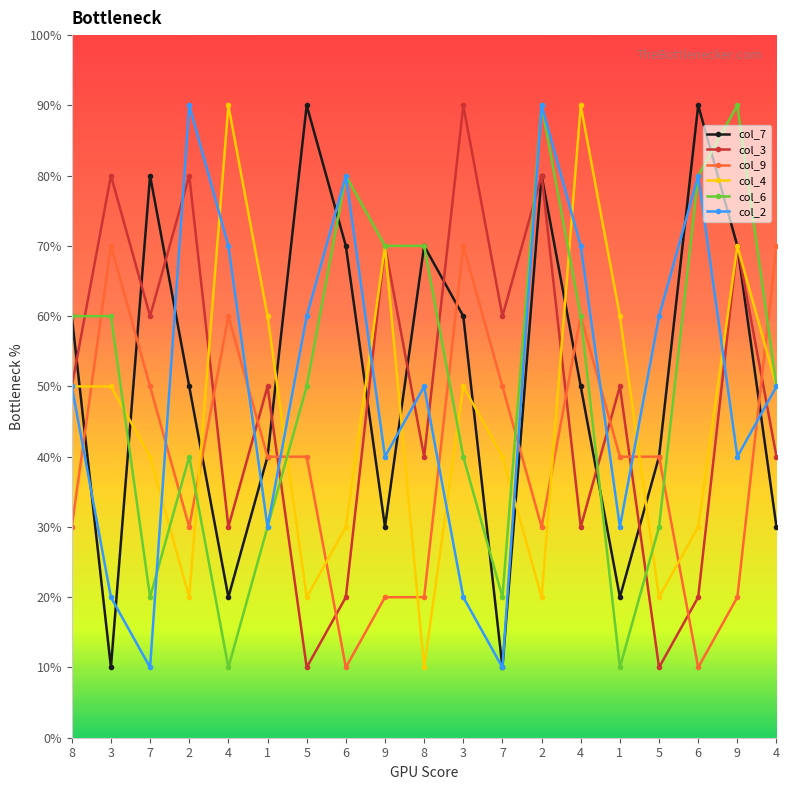

Where do col_7 and col_6 first cross each other?

3 and 7